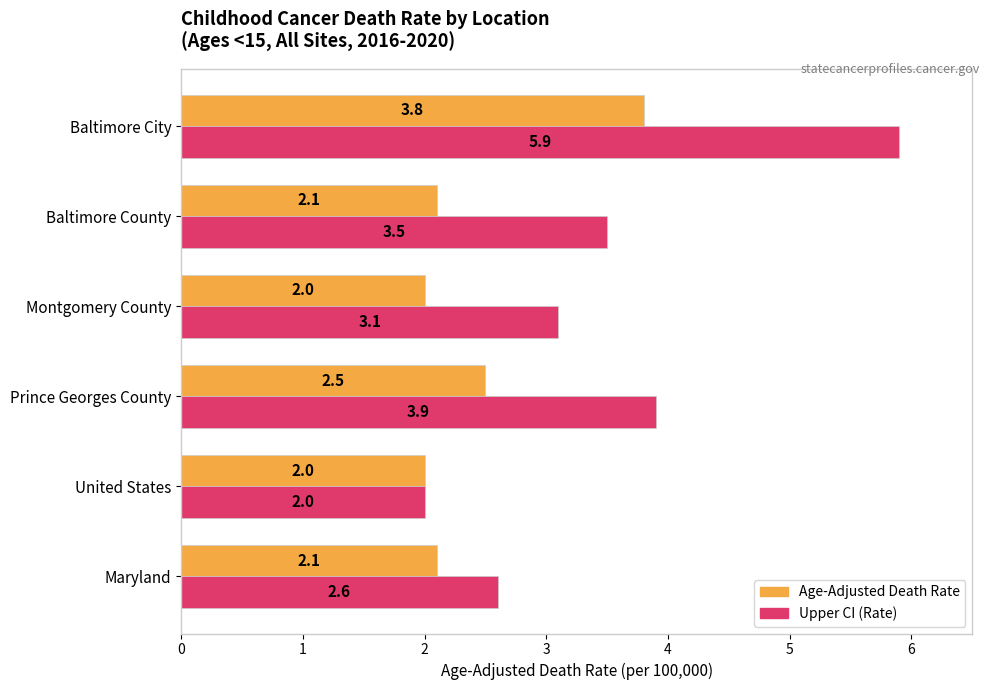

What is the difference between the highest and lowest values at Baltimore County?

1.4